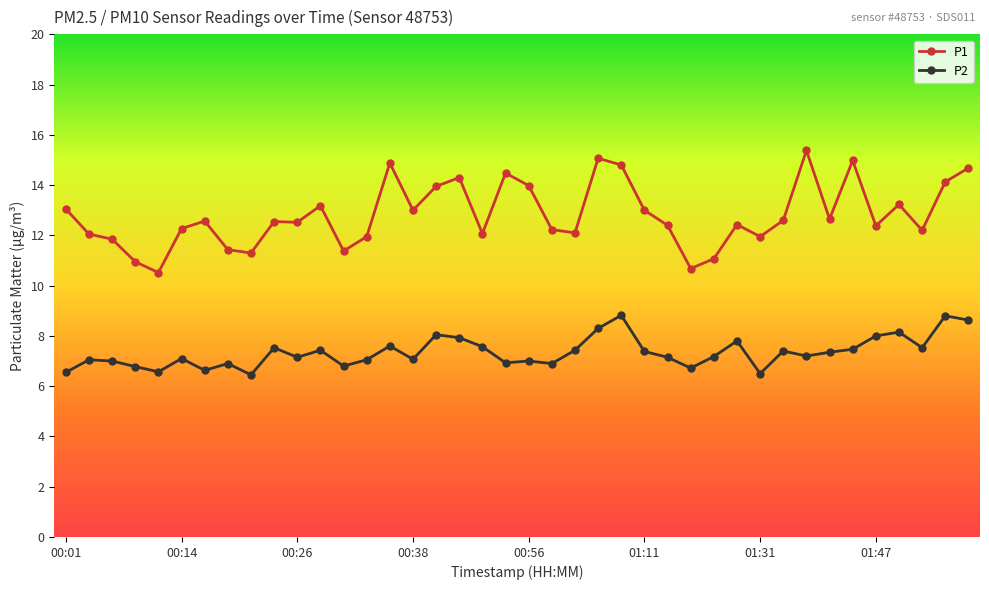

Which series has the largest range (max minus min)?

P1